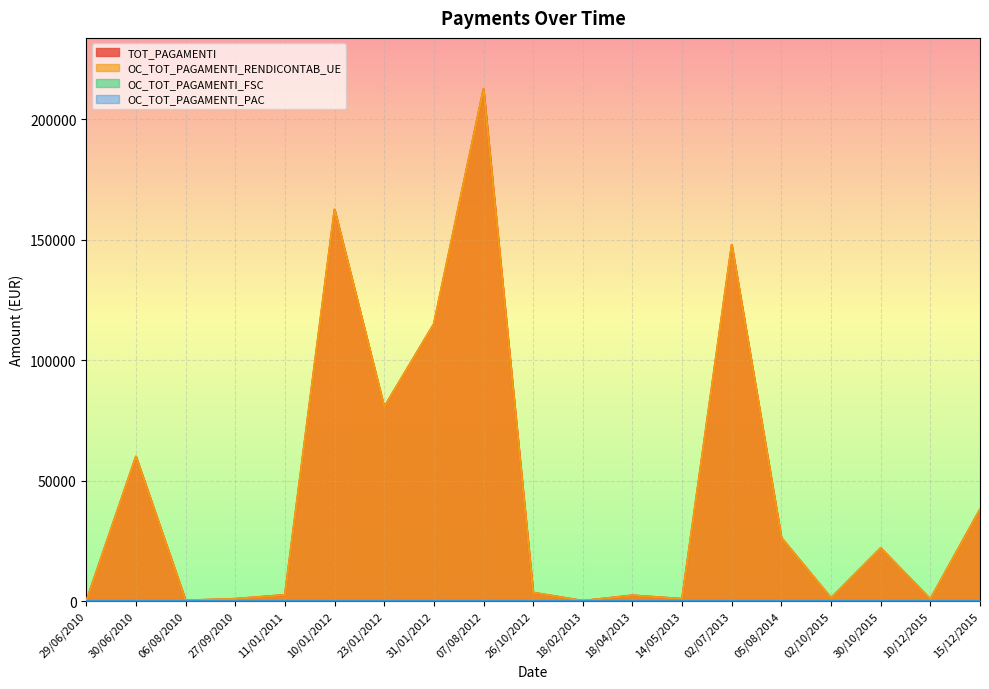

Reading left to right, list all the values displayed in this chart.

TOT_PAGAMENTI: 0.0	59976.0	250.0	931.8	2544.2	162479.8	80510.2	114982.0	212488.0	3503.8	116.6	2361.1	930.1	147840.0	26231.0	1267.6	22006.0	779.1	38013.2
OC_TOT_PAGAMENTI_RENDICONTAB_UE: 0.0	59976.0	250.0	931.8	2544.2	162479.8	80510.2	114982.0	212488.0	3503.8	116.6	2361.1	930.1	147840.0	26231.0	1267.6	22006.0	779.1	38013.2